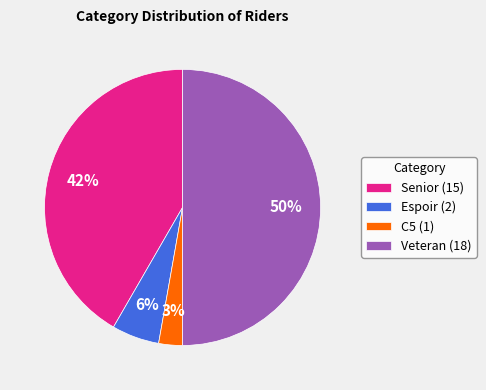

To the nearest percent, what portion does C5 represent?

3%